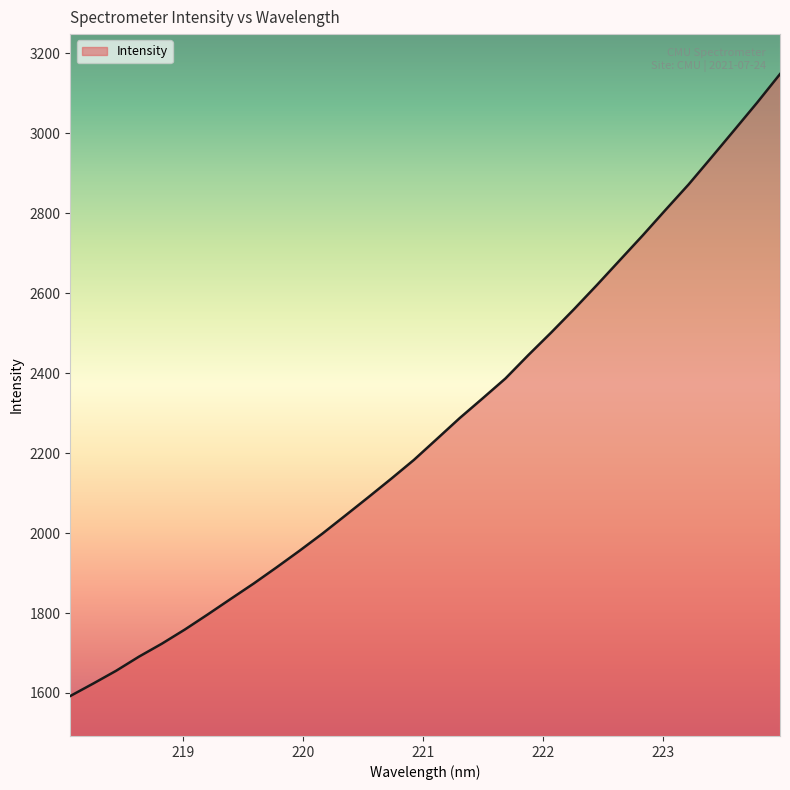

What is the greatest value displayed?

3148.4